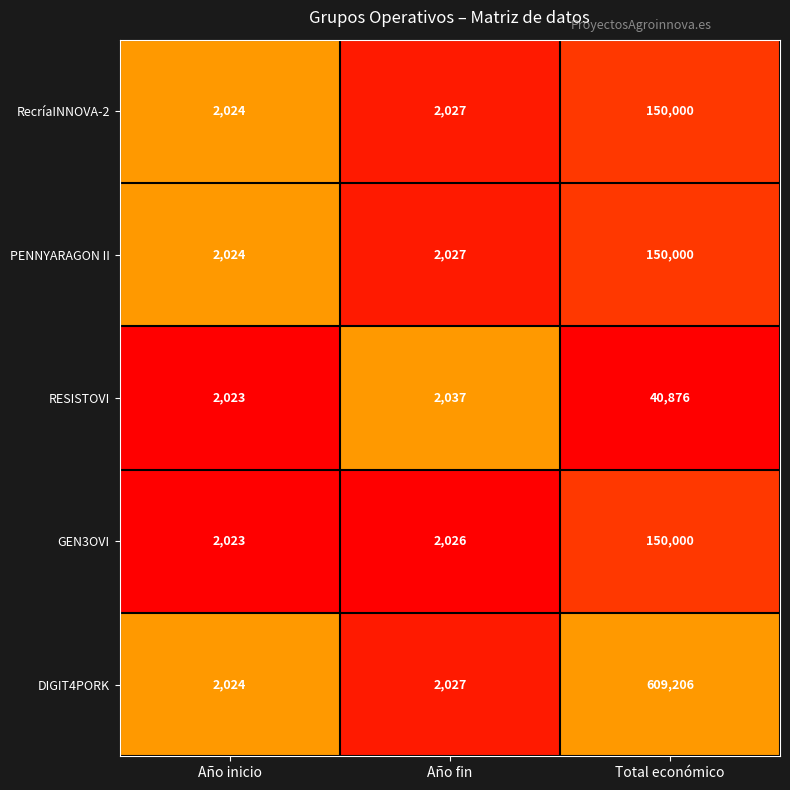

The RESISTOVI series shows 1150 at Año fin. True or false?

False